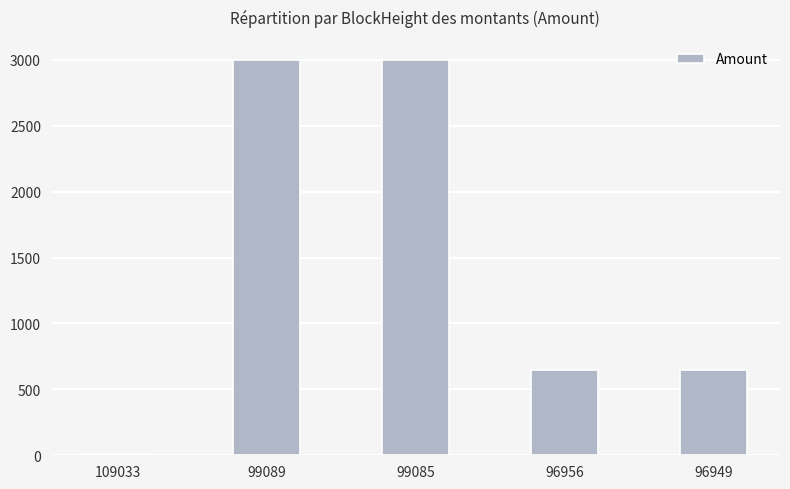

What is the sum of all values?

7309.4